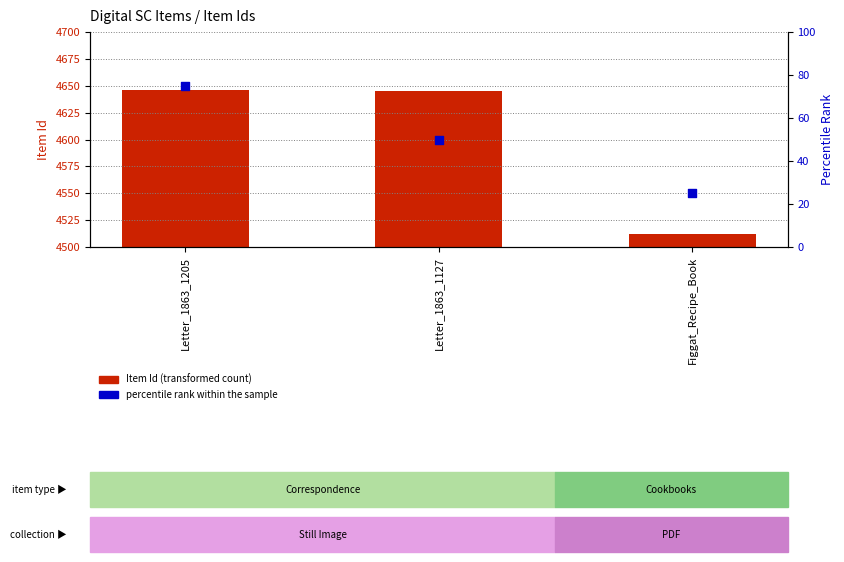

What is the total value across all series at Figgat_Recipe_Book?

4537